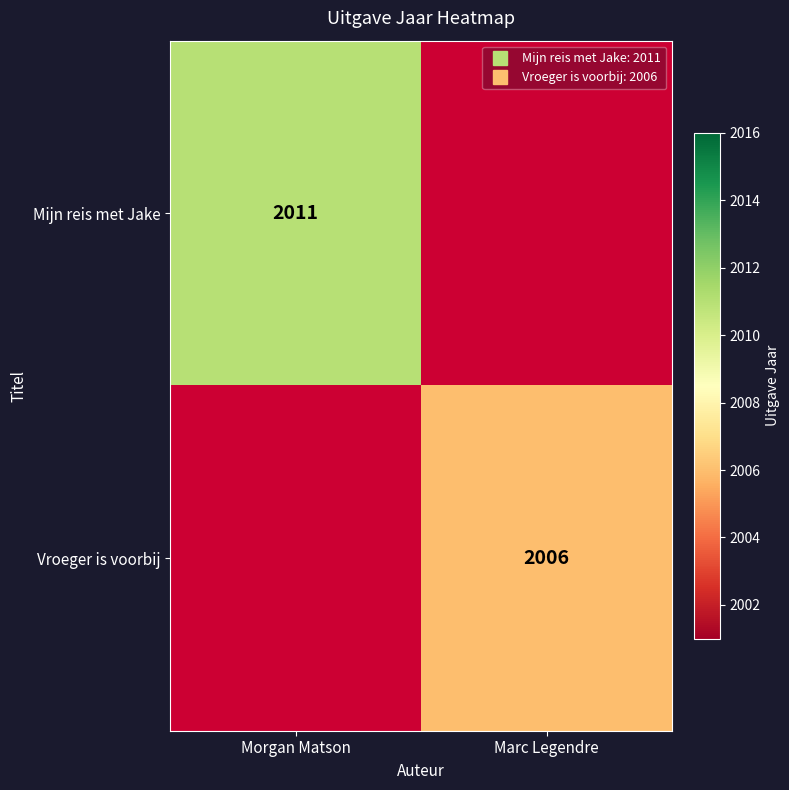

The value of Mijn reis met Jake at Morgan Matson is 2011.0. True or false?

True